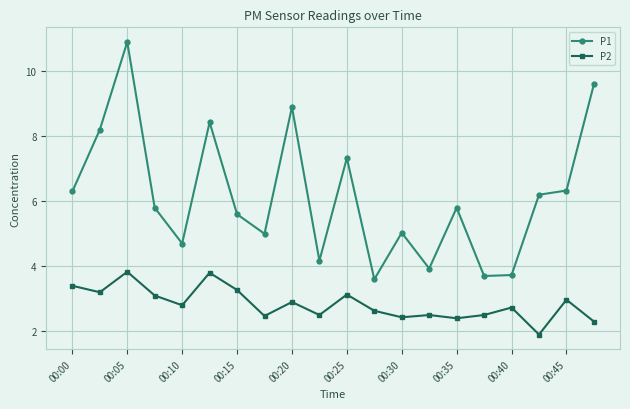

At how many categories does at least one series exceed 9?

2